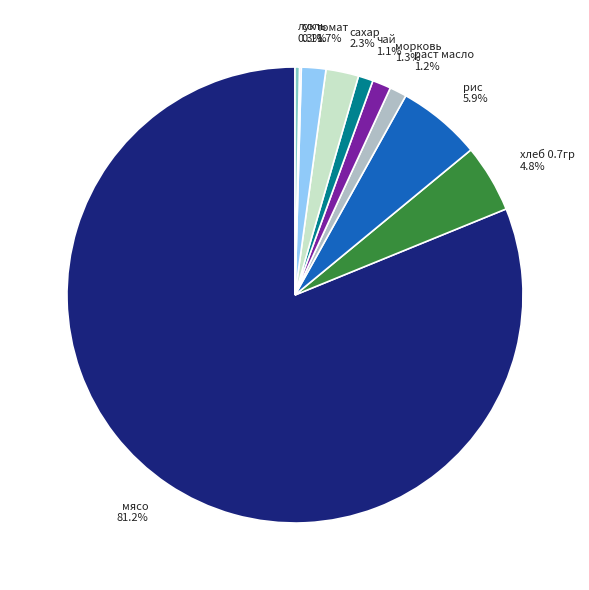

What percentage is NOT represented by лук 0.3%?

99.7%